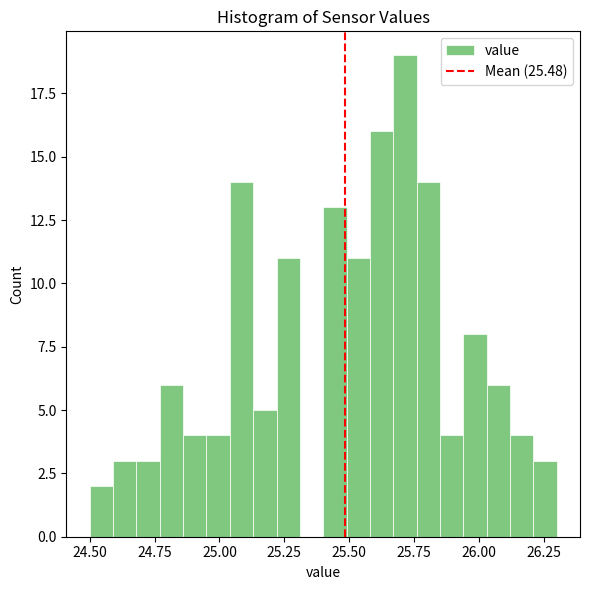

Around what value on the x-axis is the tallest bar? Give the approximate position of its centre, as read against the axis.

25.70